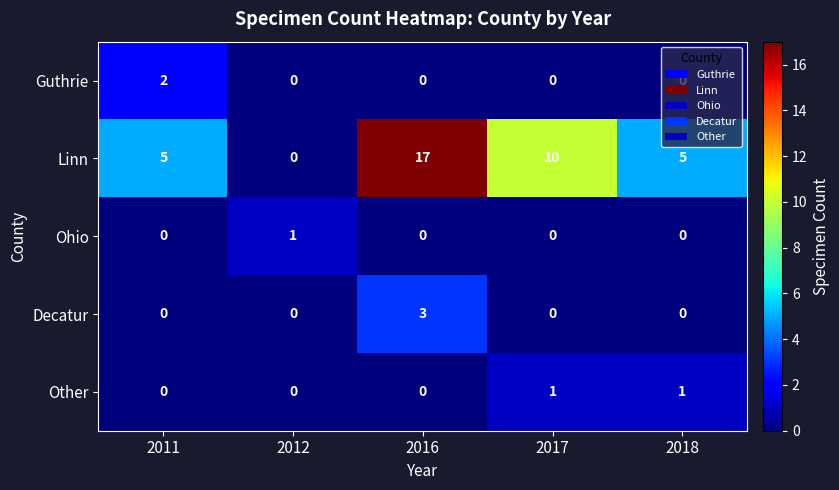

At how many categories does at least one series exceed 16?

1